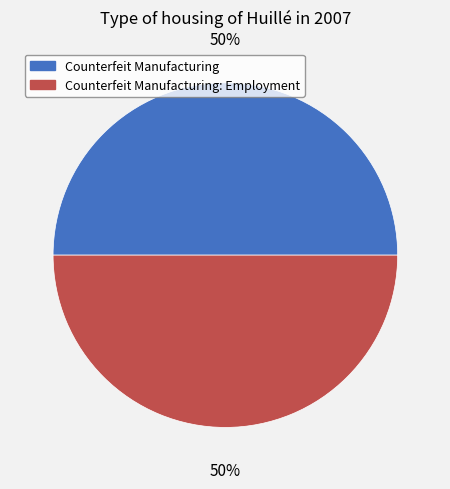

To the nearest percent, what is the average slice percentage?

50%